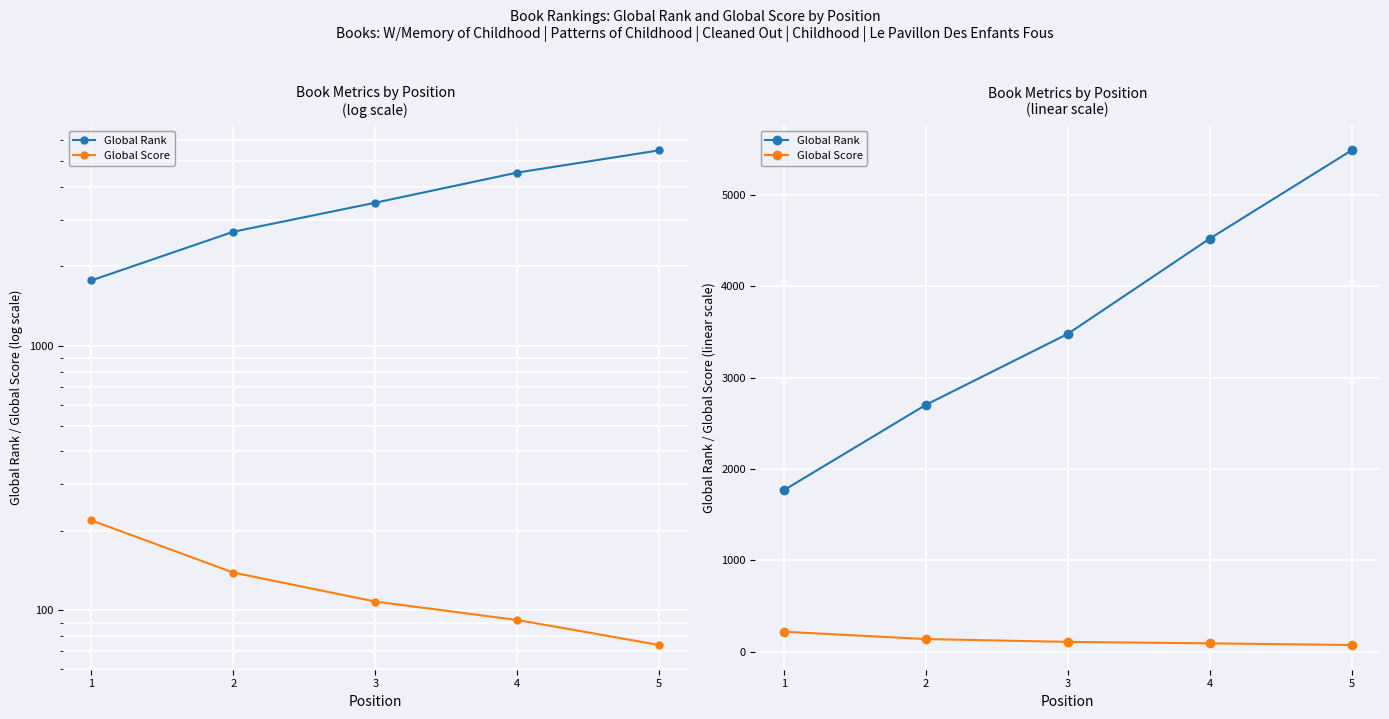

Reading left to right, transcribe all the data shown in this chart.

Global Rank: 1=1769	2=2703	3=3480	4=4523	5=5490
Global Score: 1=219	2=139	3=108	4=92	5=74